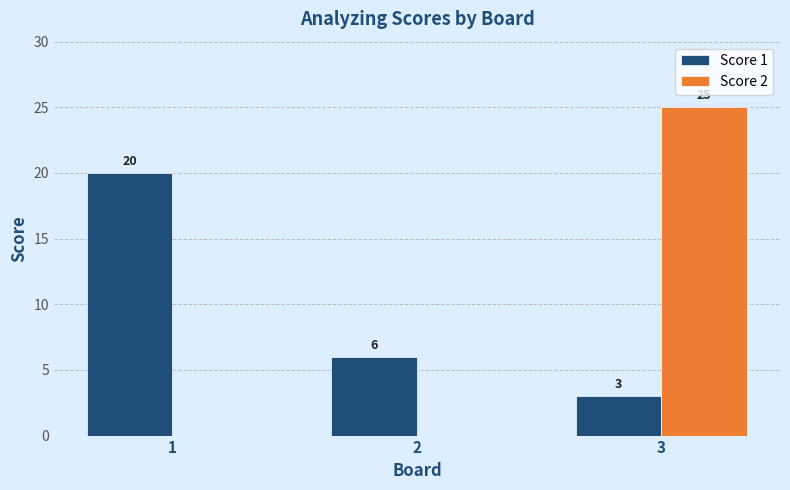

The value of Score 2 at 3 is 9. True or false?

False